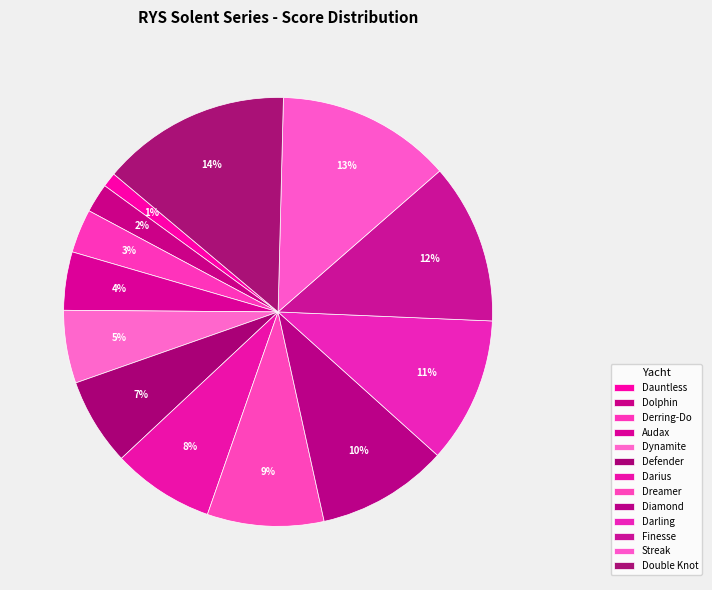

Rank the categories by value from highest to lowest.

Double Knot, Streak, Finesse, Darling, Diamond, Dreamer, Darius, Defender, Dynamite, Audax, Derring-Do, Dolphin, Dauntless